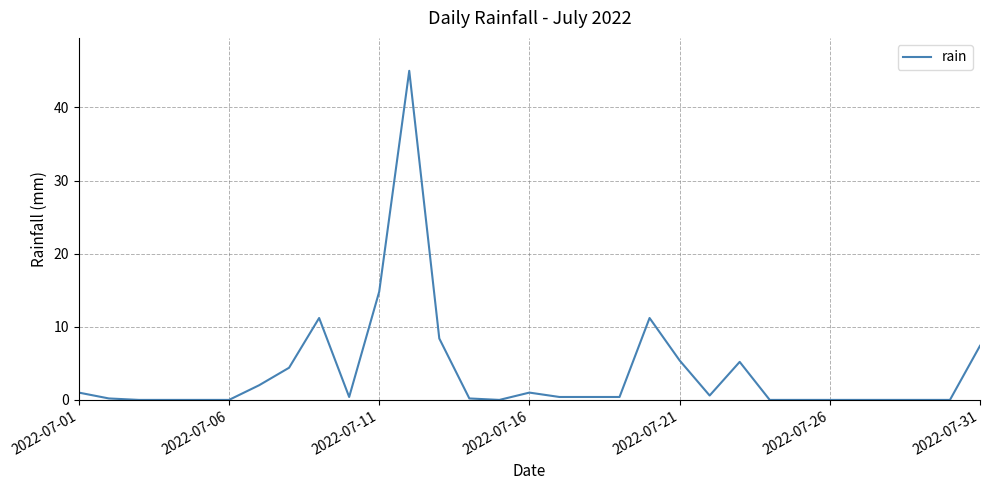

What is the difference between the maximum and minimum values?

45.0